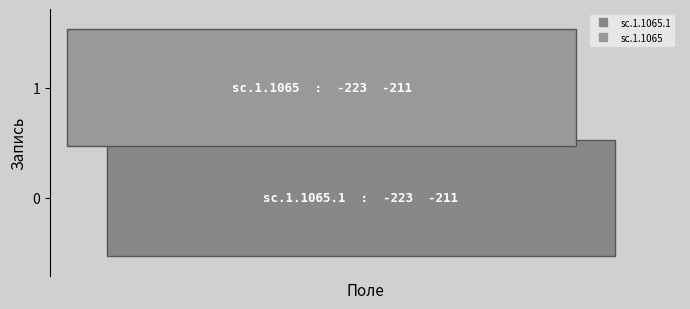

Reading left to right, extract all data points from this chart.

sc.1.1065.1: -223	-211
sc.1.1065: -223	-211